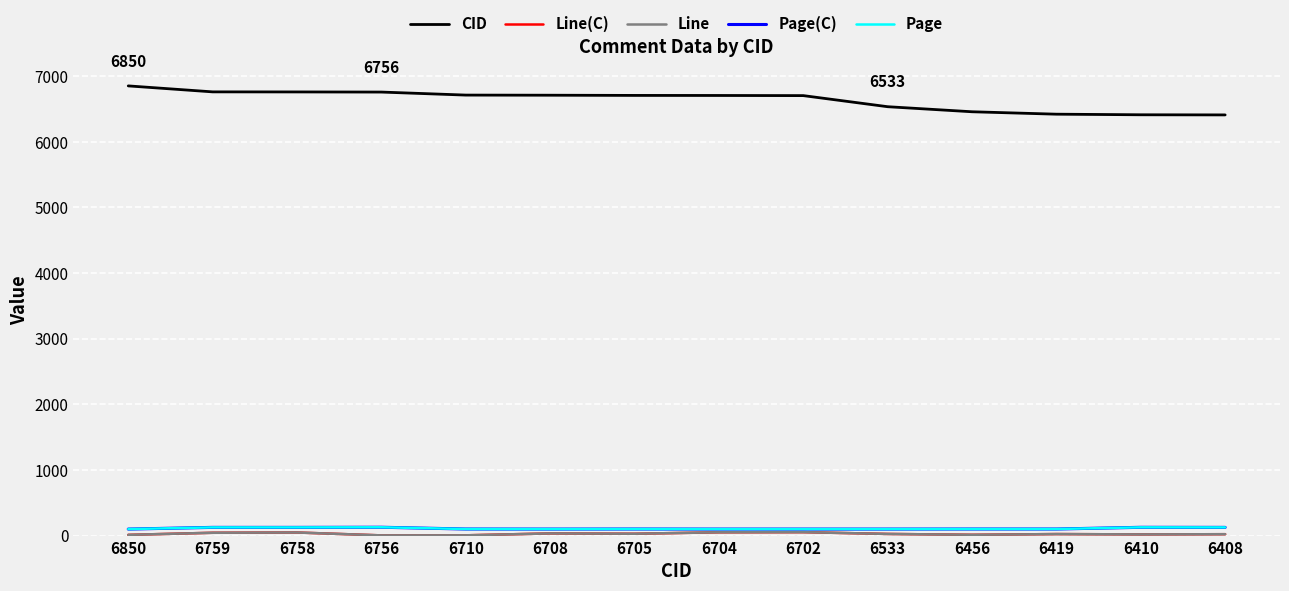

What is the minimum value for Page?

99